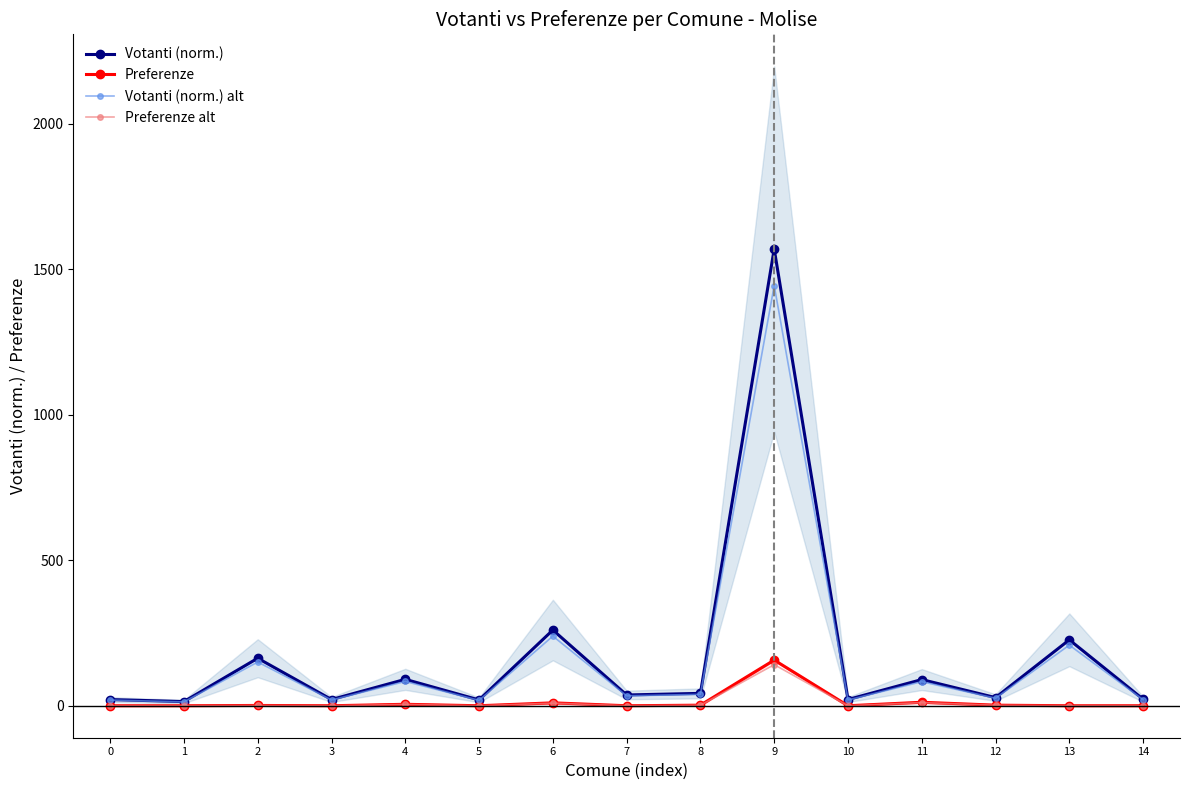

List the labels in order of Votanti (norm.) alt value, smallest first.

1, 5, 0, 3, 10, 14, 12, 7, 8, 11, 4, 2, 13, 6, 9